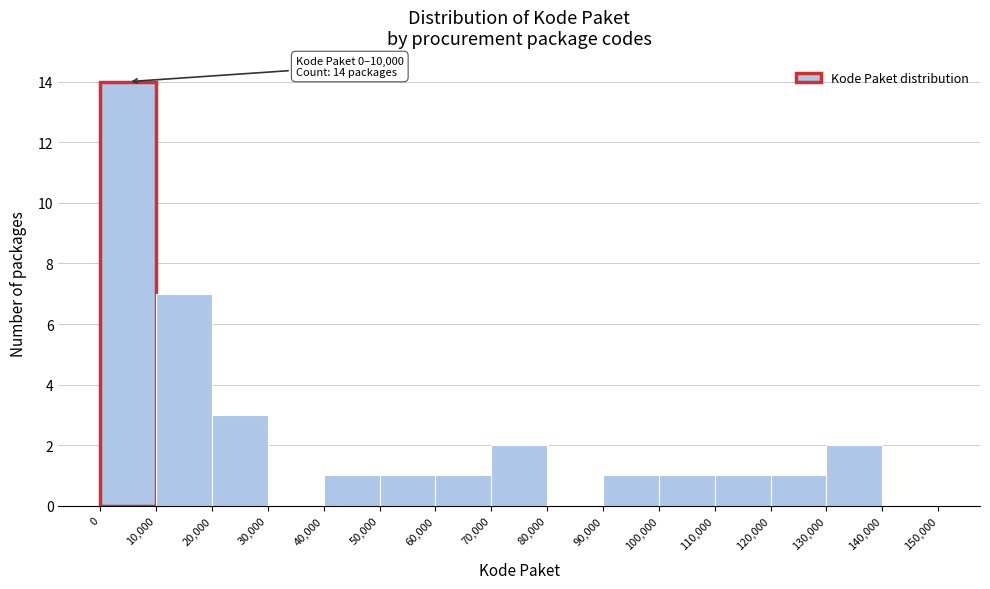

Which range on the x-axis has the tallest bar?

0 to 10,000